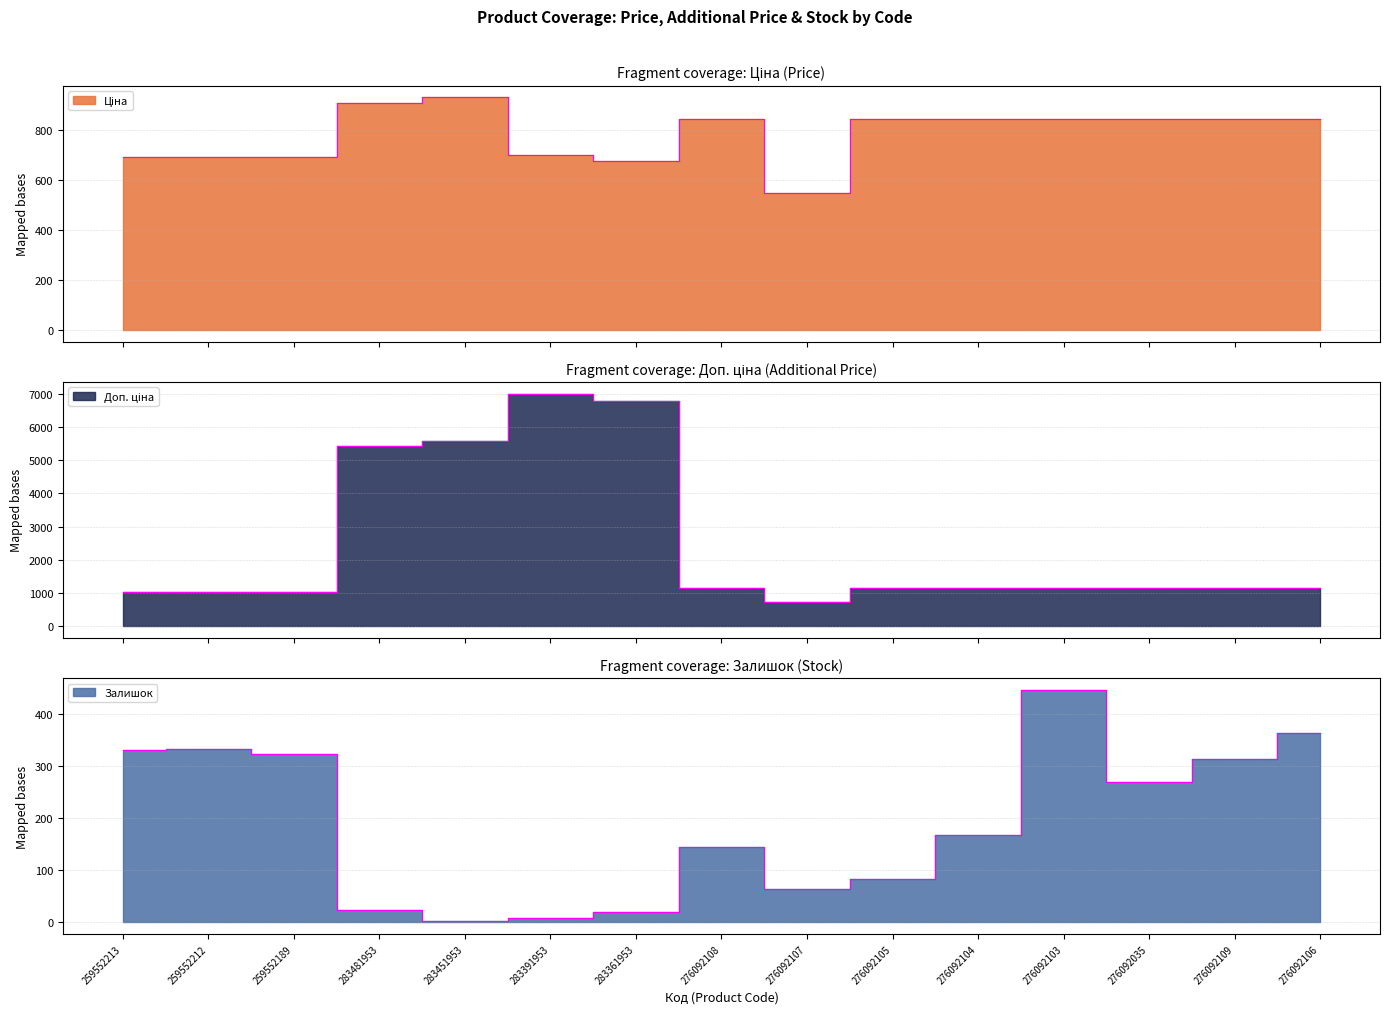

Read the Ціна value at 276092104.

842.8